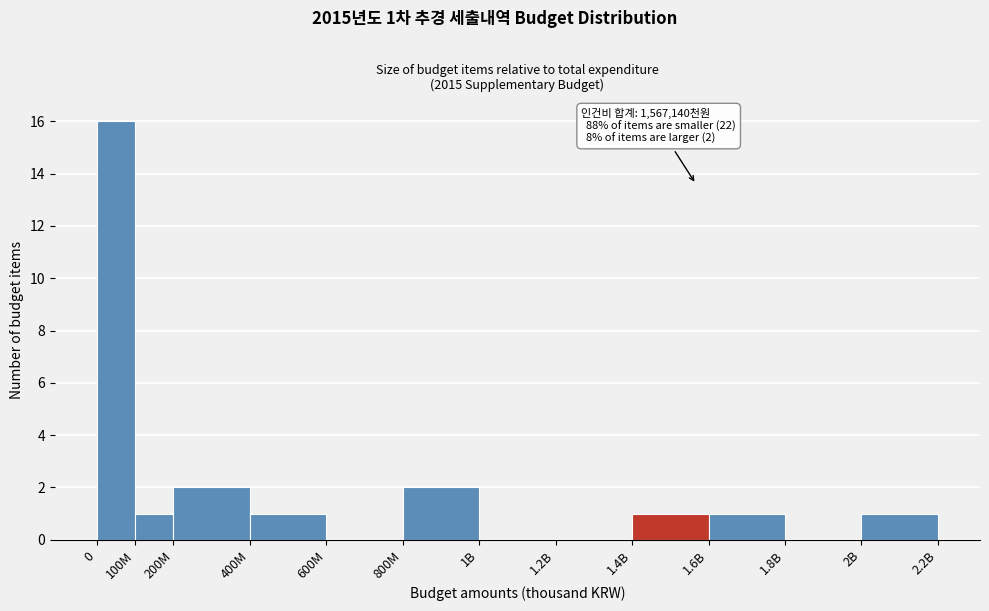

Reading left to right, transcribe all the data shown in this chart.

0=16	100M=1	200M=2	400M=1	600M=0	800M=2	1B=0	1.2B=0	1.4B=1	1.6B=1	1.8B=0	2B=1